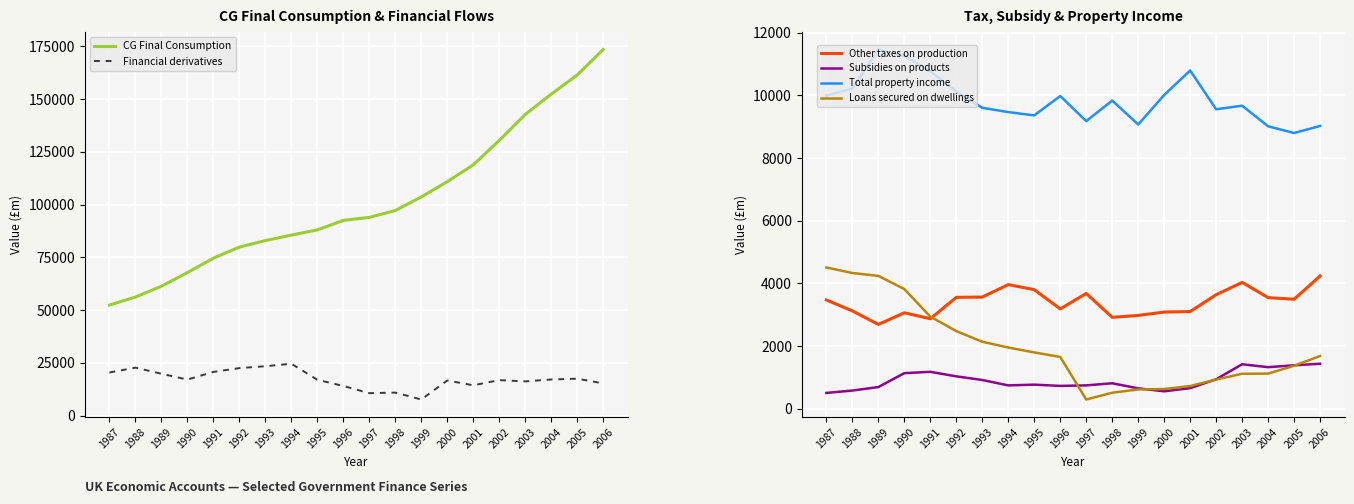

List the labels in order of Loans secured on dwellings value, largest first.

1987, 1988, 1989, 1990, 1991, 1992, 1993, 1994, 1995, 2006, 1996, 2005, 2004, 2003, 2002, 2001, 2000, 1999, 1998, 1997